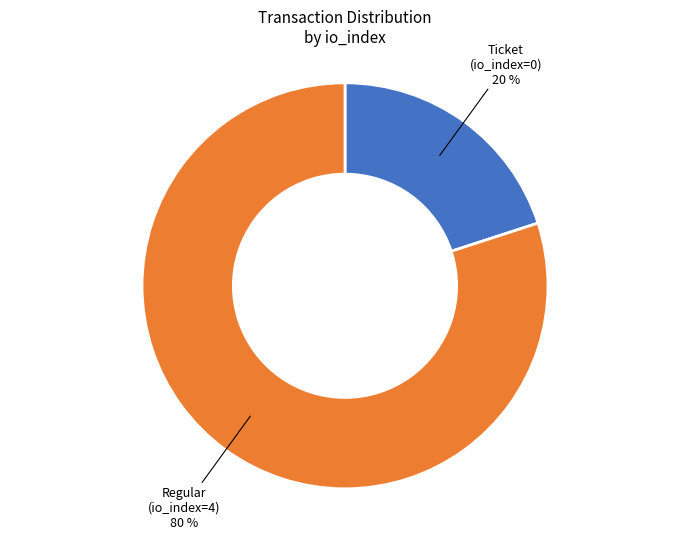

Does any single category account for the majority?

Yes